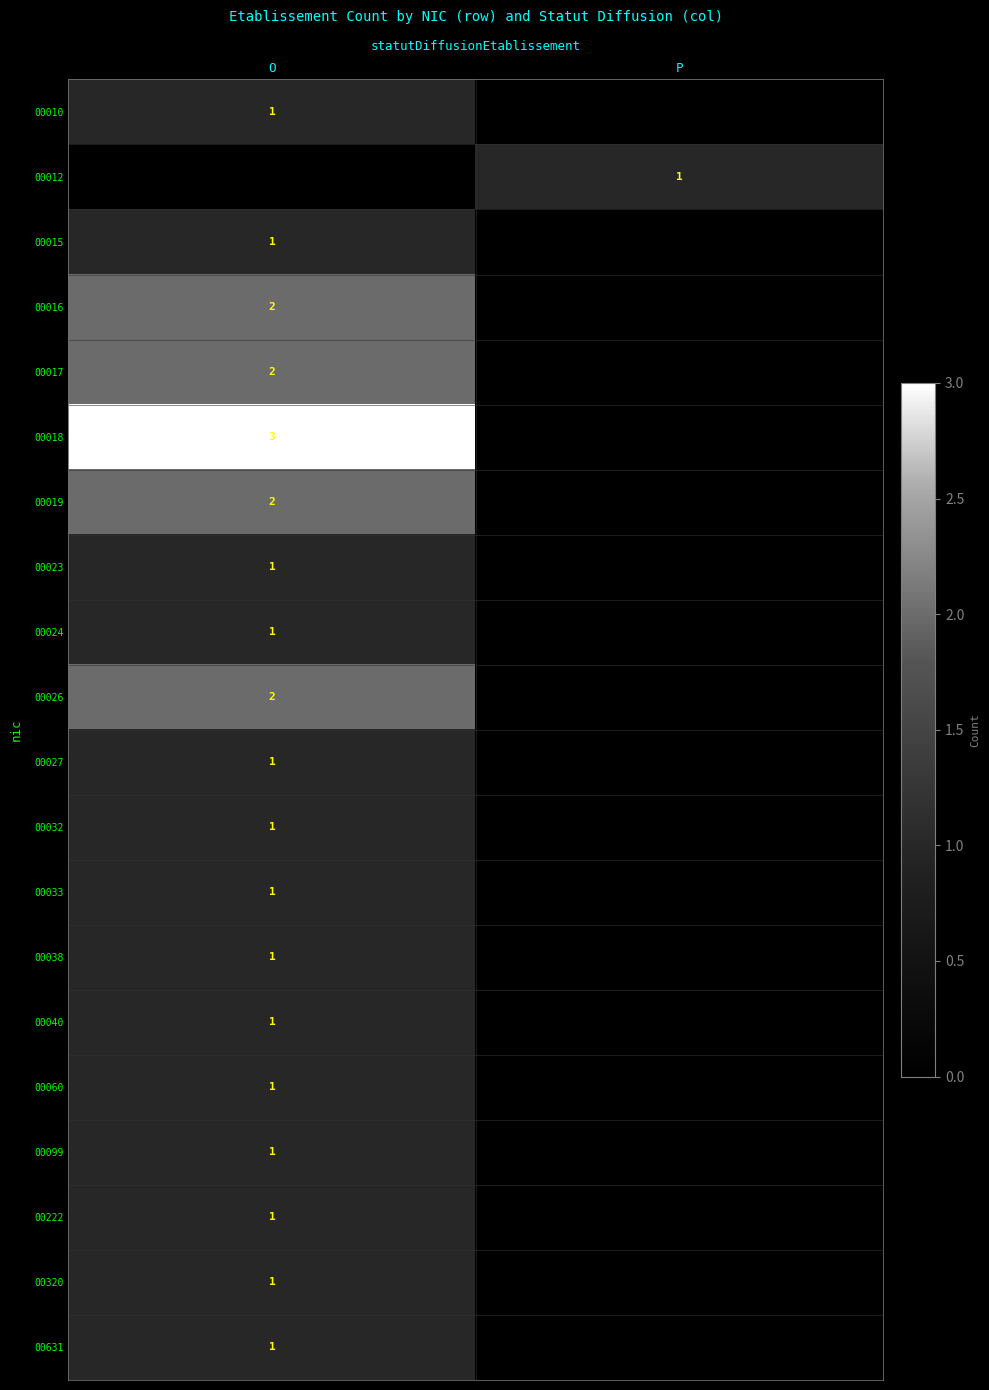

The value of 00040 at O is 2. True or false?

False